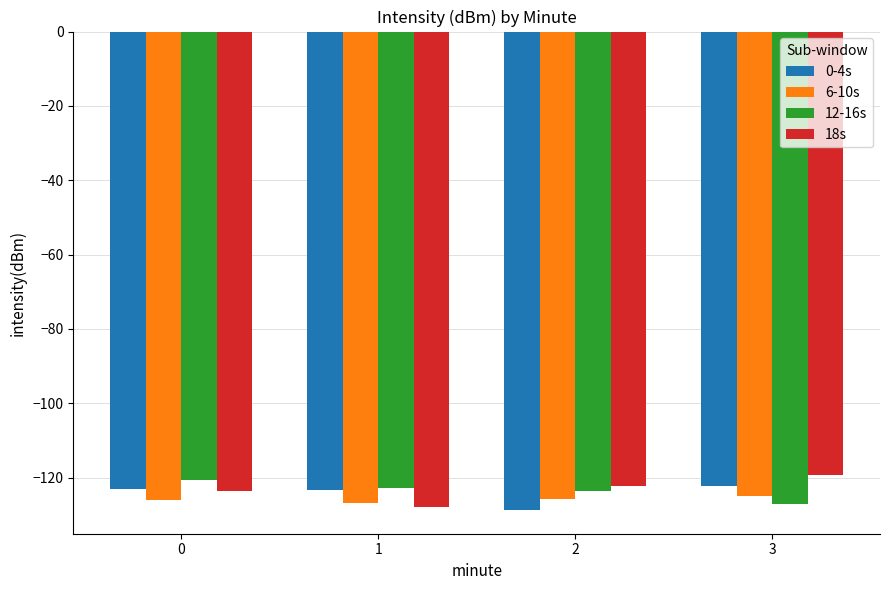

What is the total value across all series at 1?

-500.9